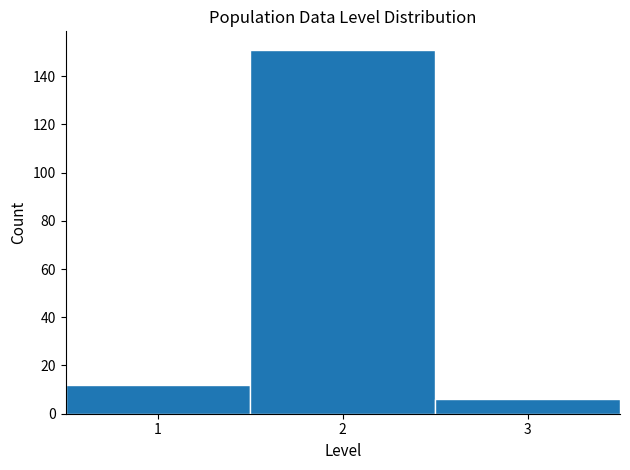

Reading left to right, transcribe this chart: for each bar, give the range it covers on the x-axis and its height. The values are not printed on the chart, so give them approximately, as read against the axis.

0.5 to 1.5: 12
1.5 to 2.5: 152
2.5 to 3.5: 6